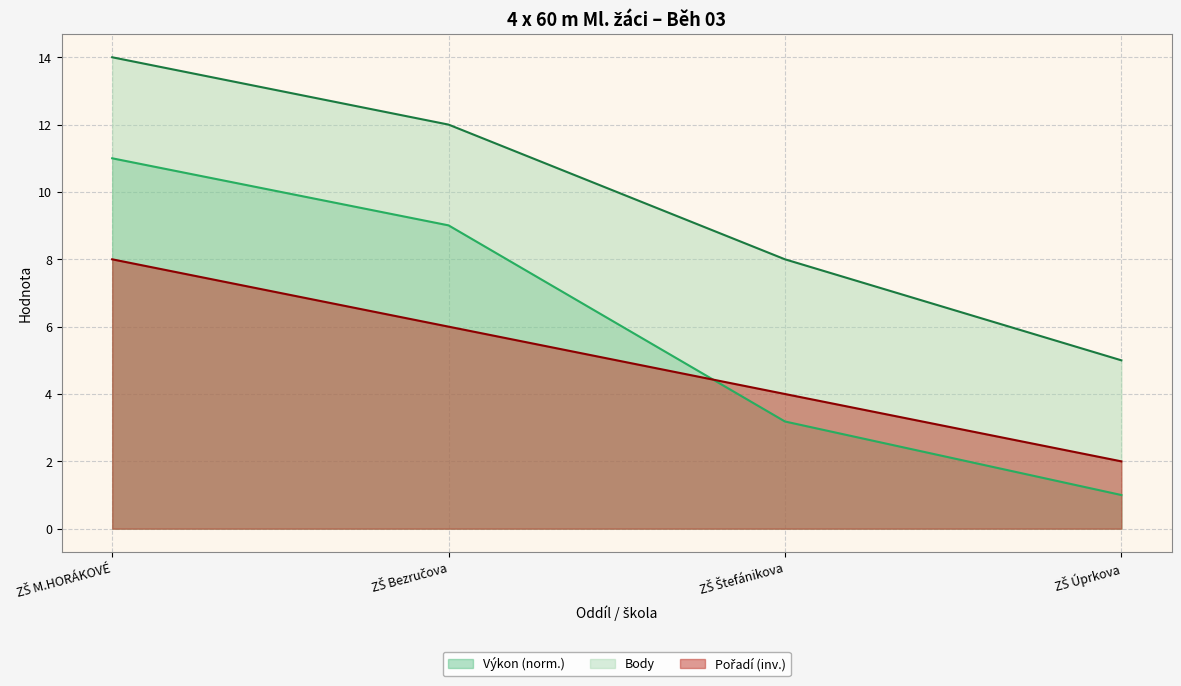

How many values in the Body series are below 12?

2